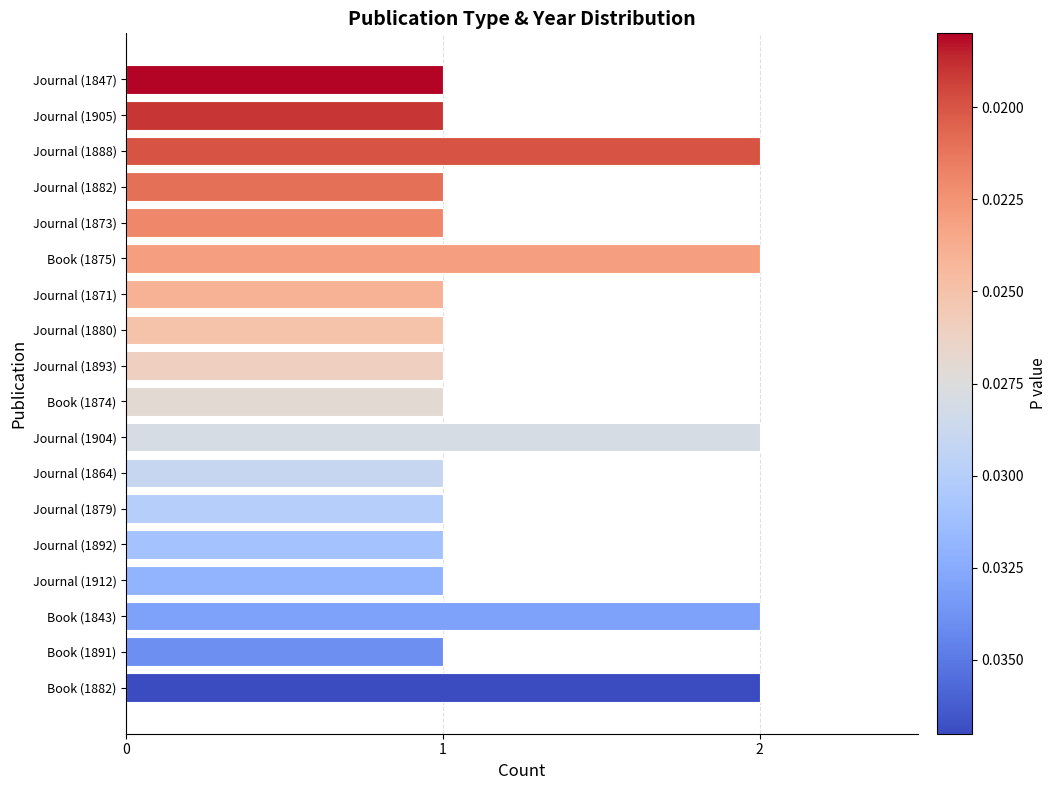

Count the values in the range 1 to 2.

18